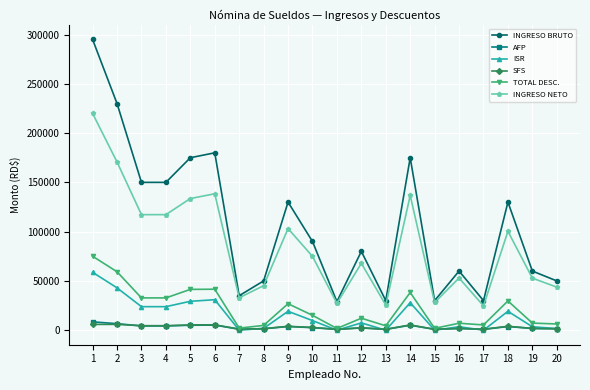

True or false: INGRESO BRUTO and SFS cross at least once.

False